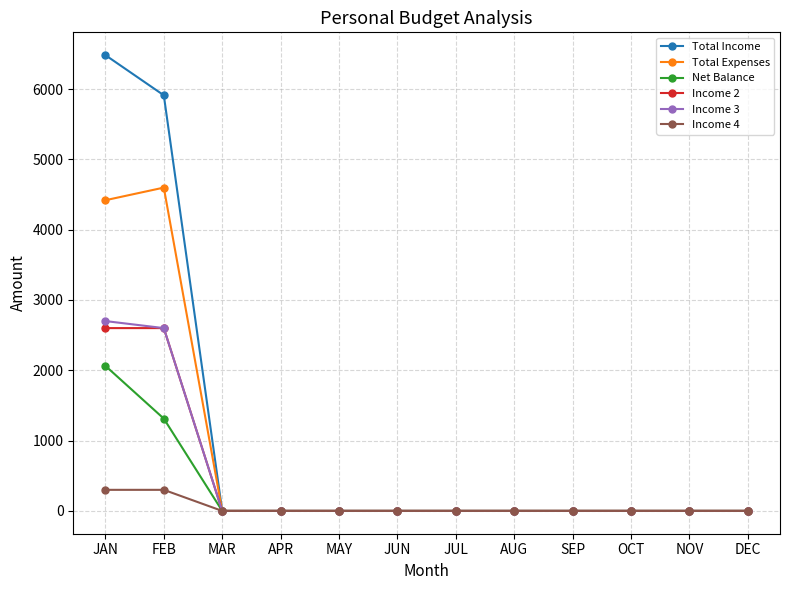

What is the average value of the Total Income series?

1032.8